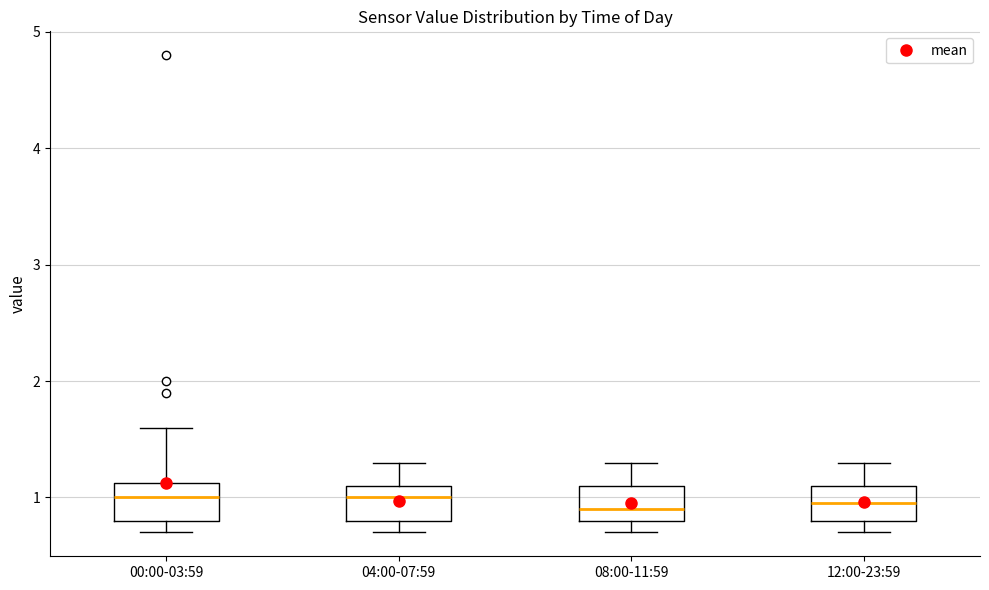

Reading left to right, transcribe this box plot: for each box, give where its median line is, the range the box spans, and where its two whiskers end, as read against the y-axis. The values are not printed on the chart, so give them approximately, as read against the axis.

00:00-03:59: median 1.0, box 0.8 to 1.1, whiskers 0.7 to 1.6
04:00-07:59: median 1.0, box 0.8 to 1.1, whiskers 0.7 to 1.3
08:00-11:59: median 0.9, box 0.8 to 1.1, whiskers 0.7 to 1.3
12:00-23:59: median 1.0, box 0.8 to 1.1, whiskers 0.7 to 1.3